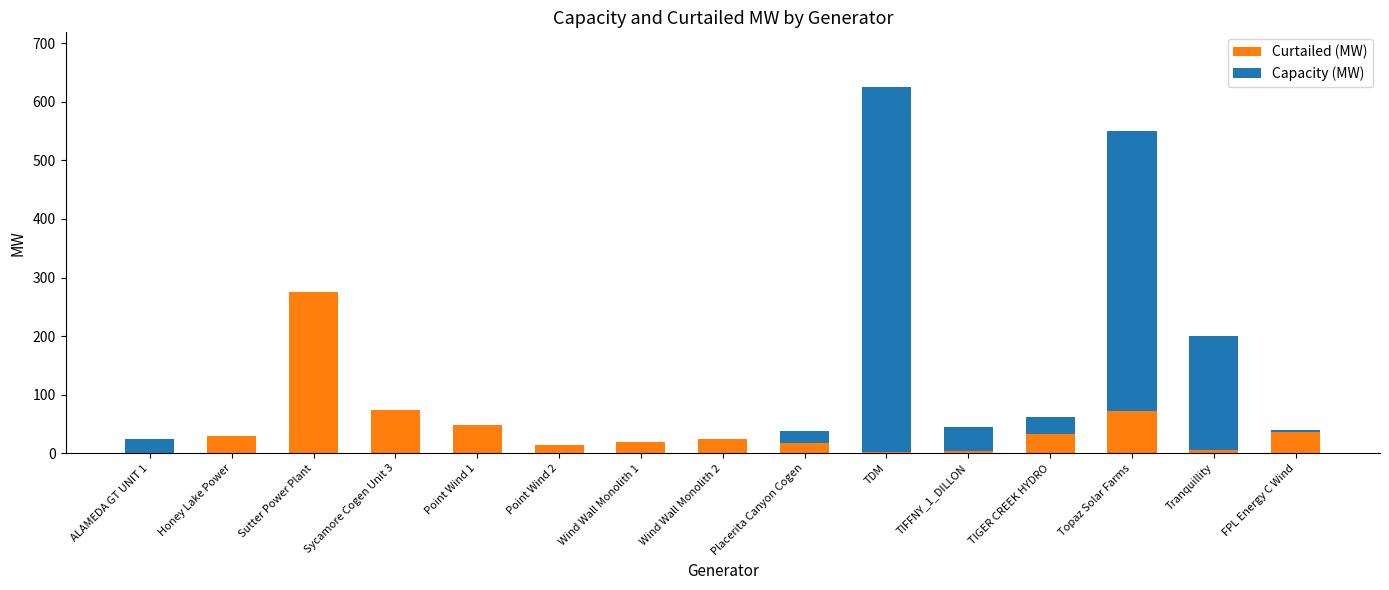

What is the highest value of the Curtailed (MW) series?

275.0